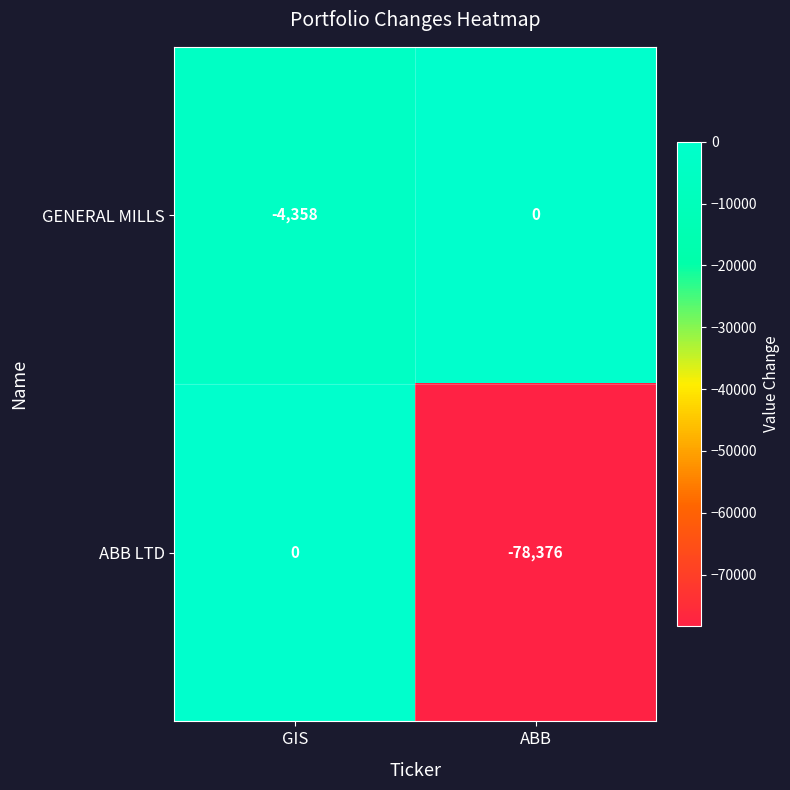

Which series has the widest spread of values?

ABB LTD